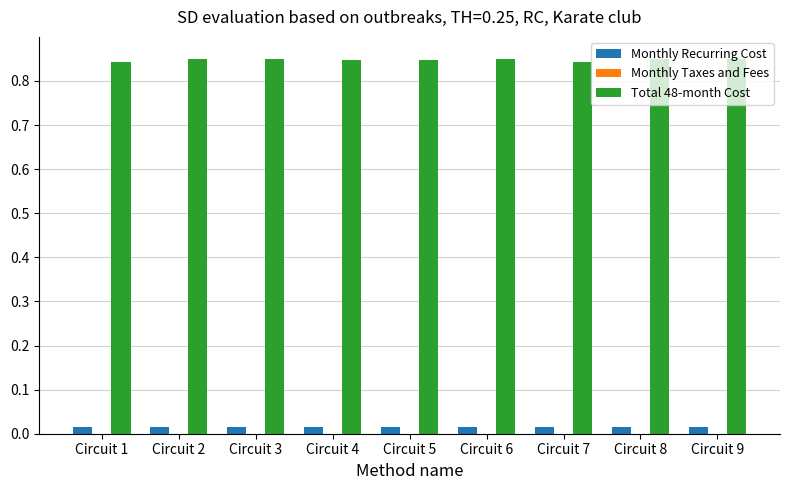

What is the sum of the Total 48-month Cost values at Circuit 6 and Circuit 1?

1.7